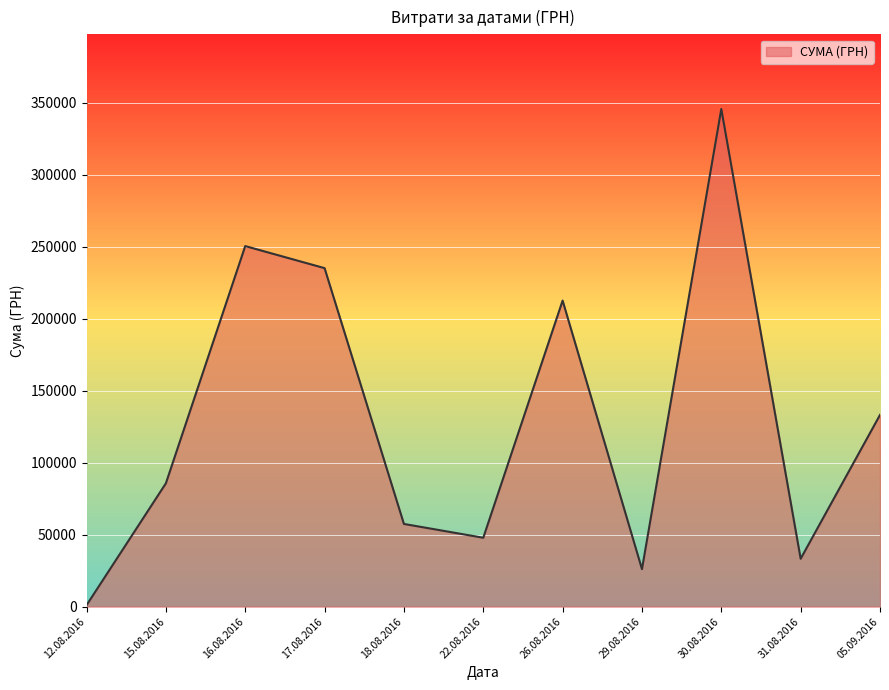

At which label is the value closest to 173342?

26.08.2016